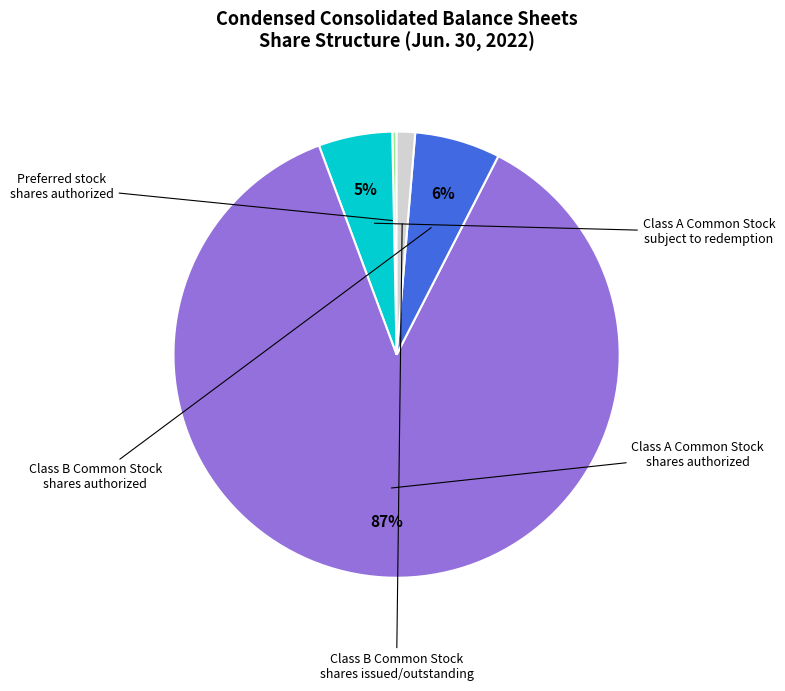

To the nearest percent, what is the average slice percentage?

20%